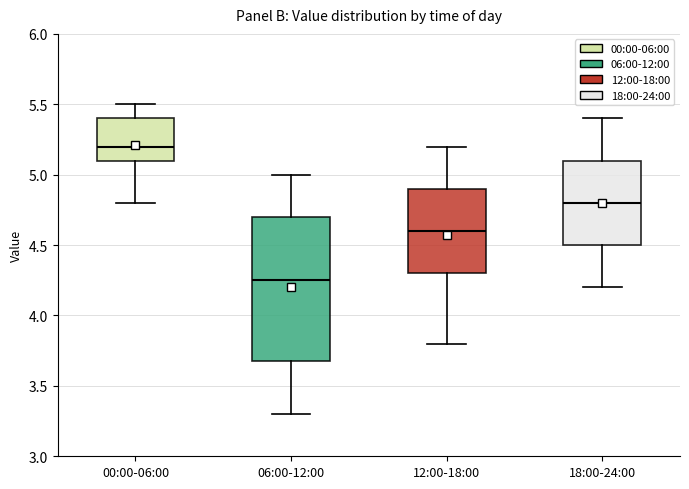

Which box has the highest median line?

00:00-06:00